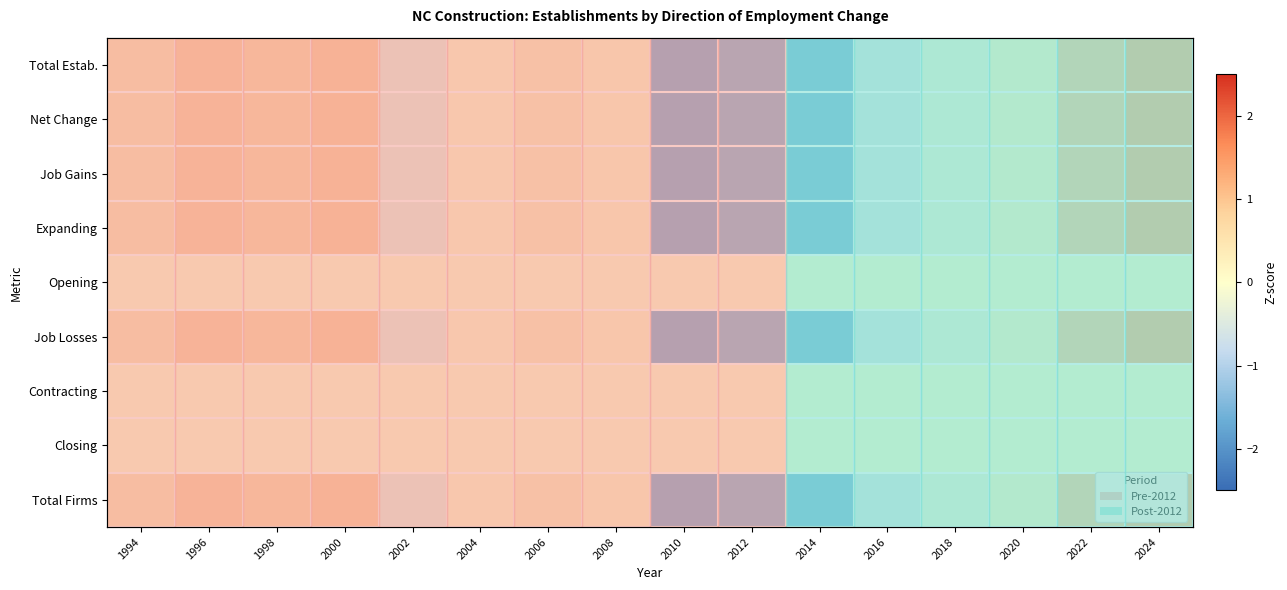

At how many categories does at least one series exceed -1?

16